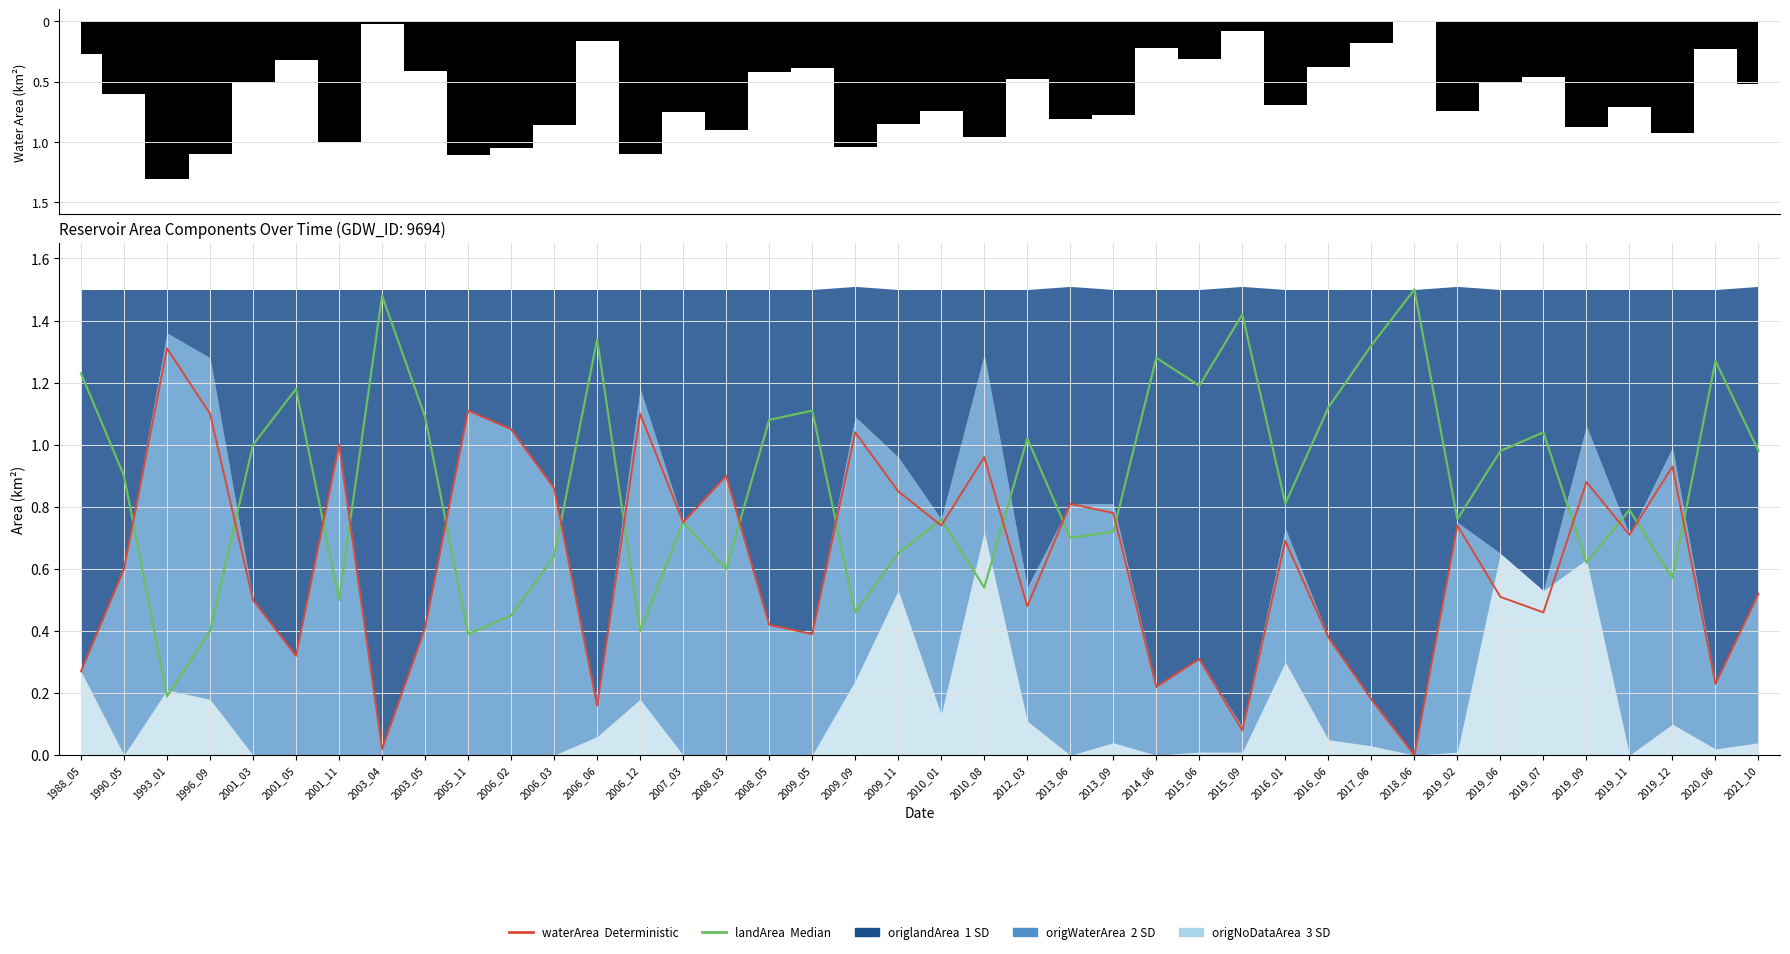

Is it true that waterArea (Deterministic) equals 0.9 at 2019_06?

False